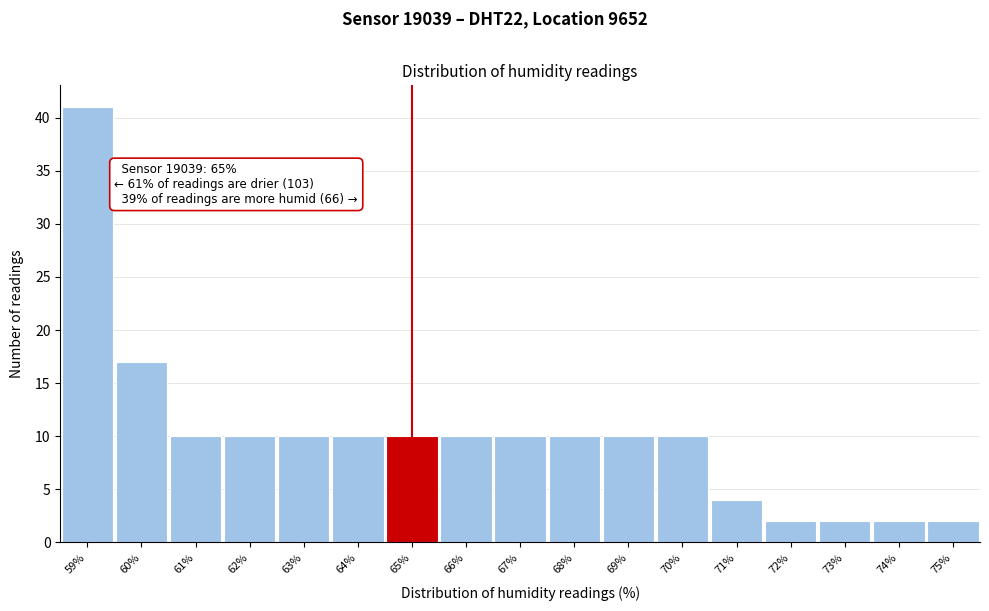

Which range on the x-axis has the tallest bar?

58.5 to 59.5